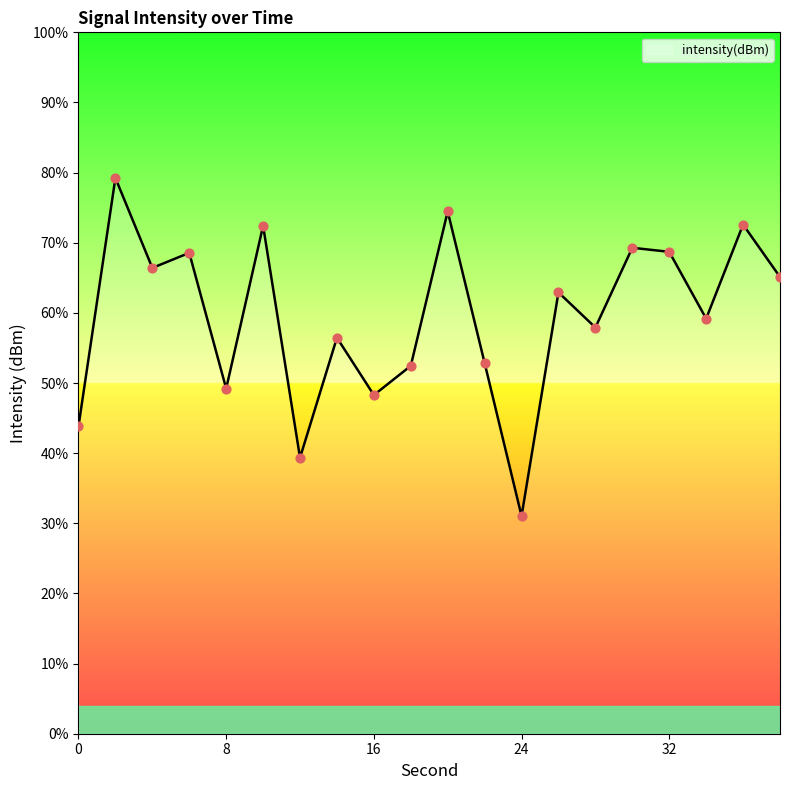

Between 0 and 38, which is larger?

38